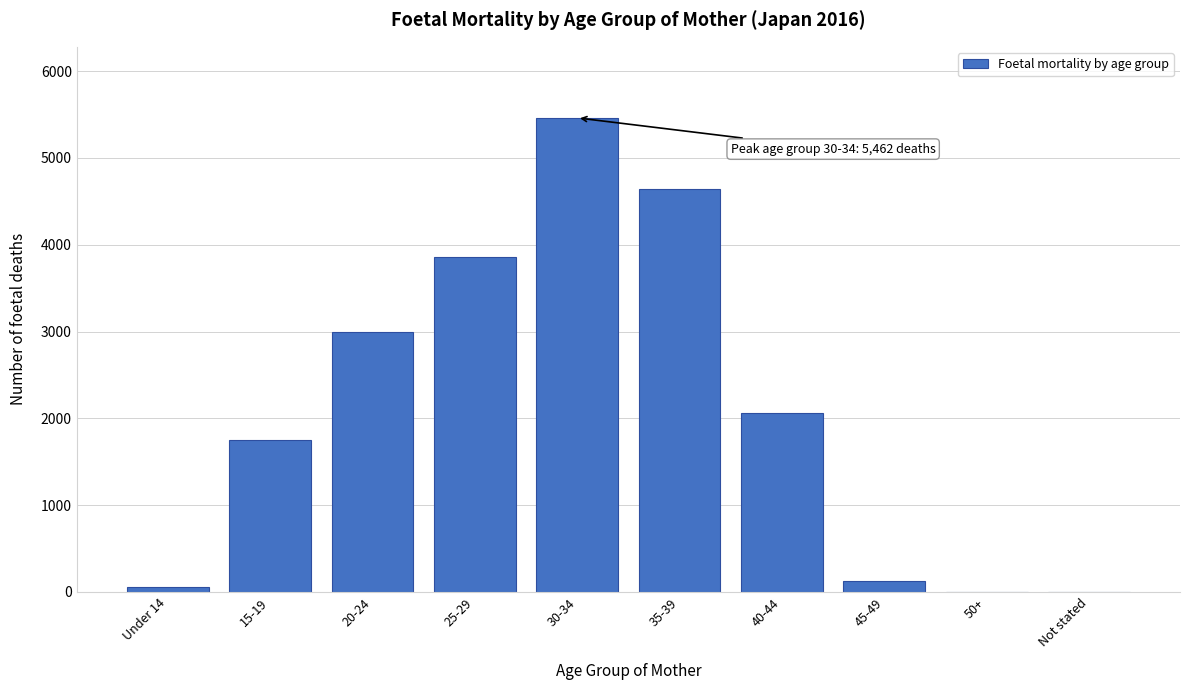

Which has a higher value, 15-19 or 30-34?

30-34